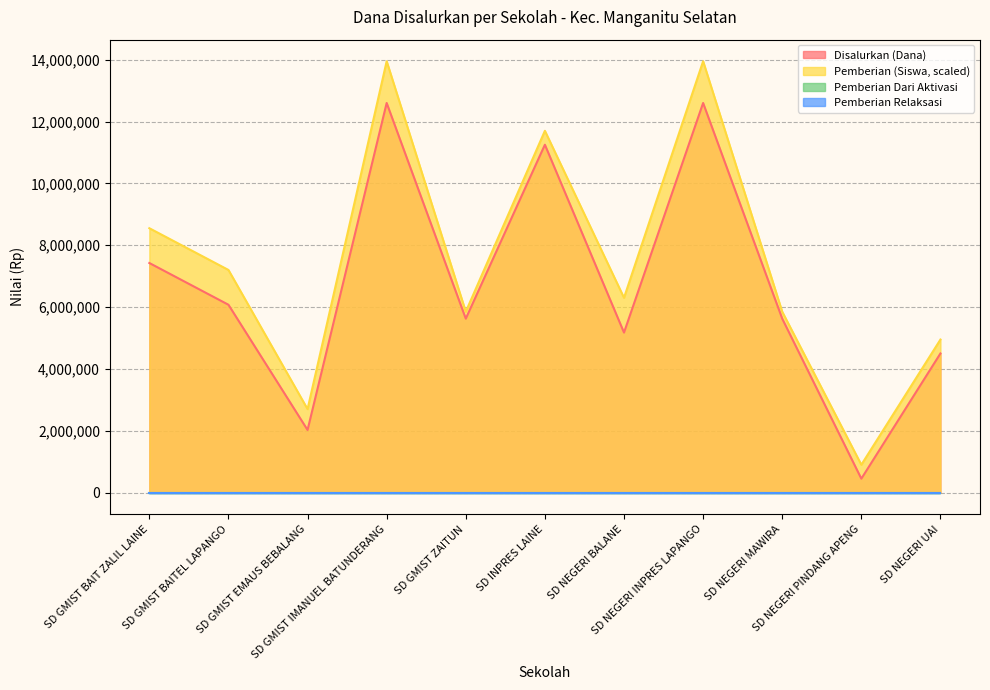

What is the sum of the Pemberian (Siswa) values at SD NEGERI PINDANG APENG and SD GMIST EMAUS BEBALANG?

3600000